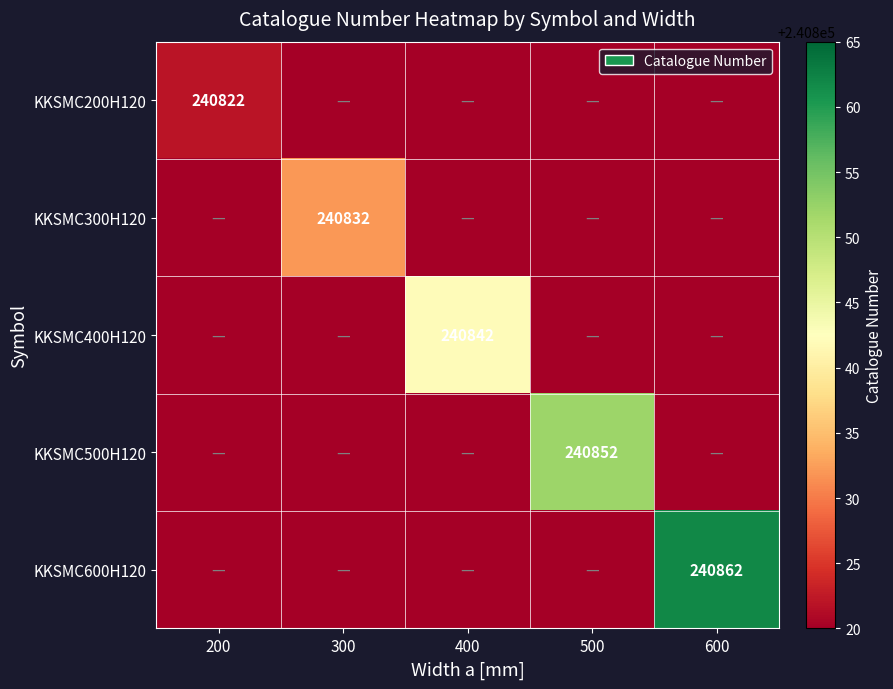

Is the value of KKSMC200H120 at 200 greater than the value of KKSMC500H120 at 300?

Yes